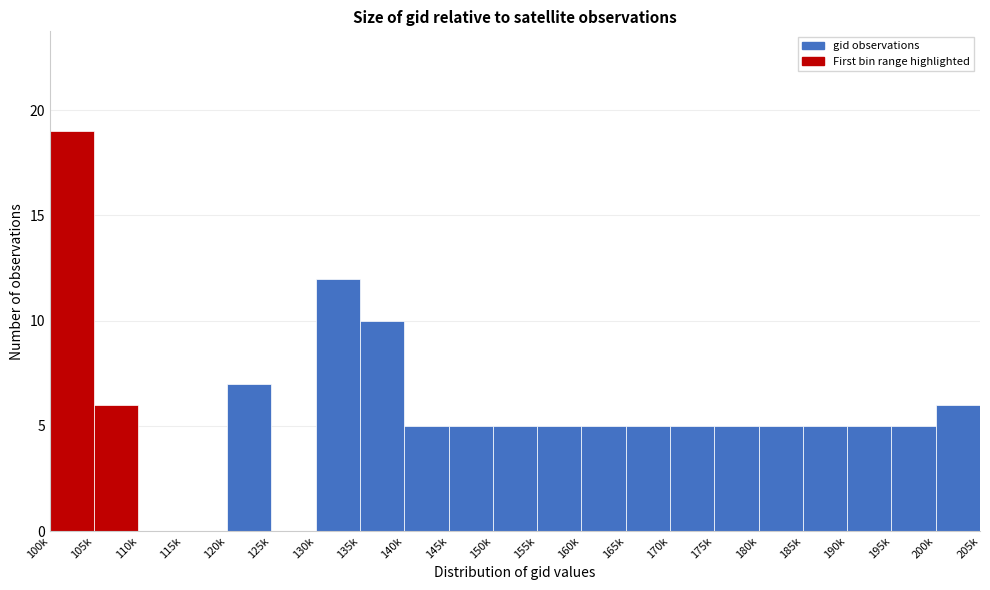

Reading right to left, what are all the values shown in this chart?

200k=6	195k=5	190k=5	185k=5	180k=5	175k=5	170k=5	165k=5	160k=5	155k=5	150k=5	145k=5	140k=5	135k=10	130k=12	125k=0	120k=7	115k=0	110k=0	105k=6	100k=19